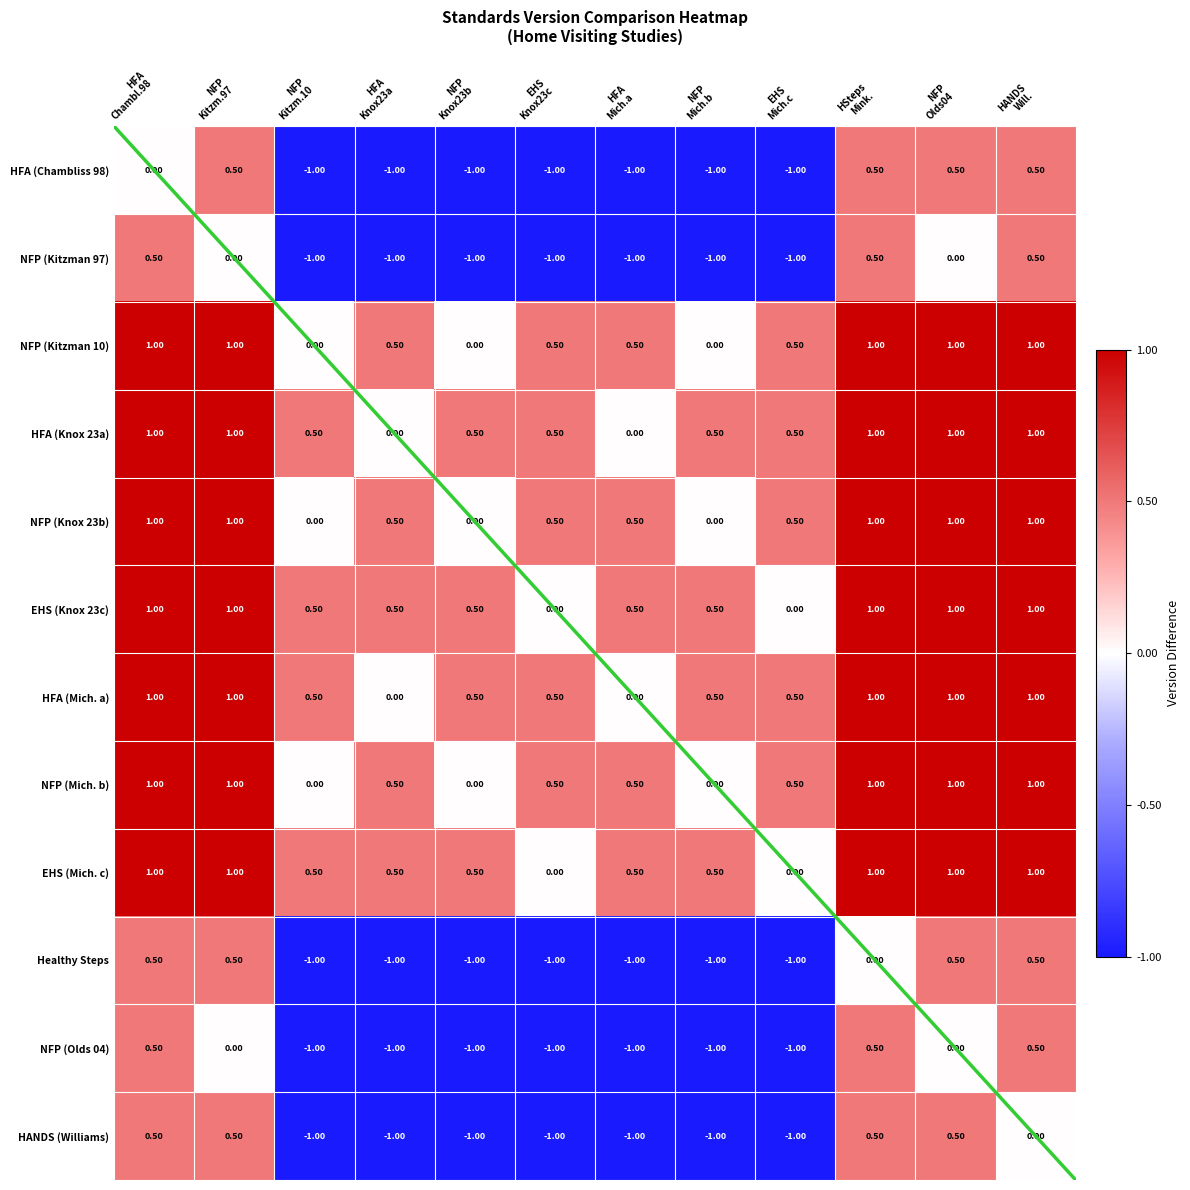

At which label does HFA (Chambliss 98) reach its peak?

NFP Kitzm.97